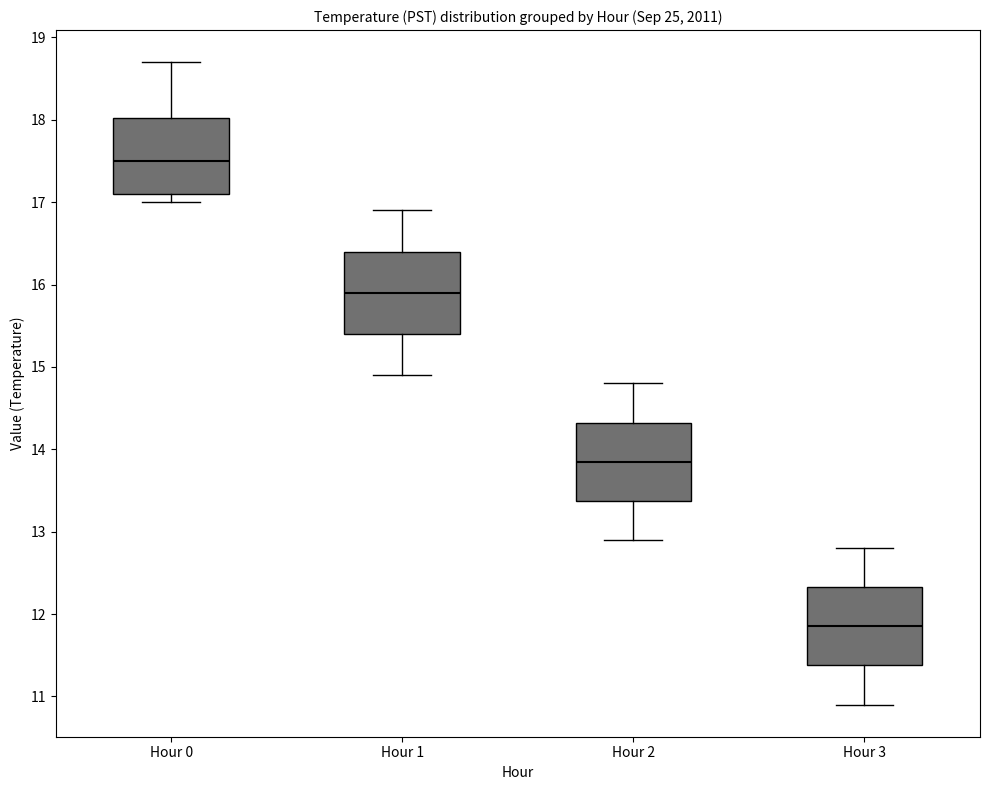

Reading left to right, transcribe this box plot: for each box, give where its median line is, the range the box spans, and where its two whiskers end, as read against the y-axis. The values are not printed on the chart, so give them approximately, as read against the axis.

Hour 0: median 17.5, box 17.1 to 18.0, whiskers 17.0 to 18.7
Hour 1: median 15.9, box 15.4 to 16.4, whiskers 14.9 to 16.9
Hour 2: median 13.9, box 13.4 to 14.3, whiskers 12.9 to 14.8
Hour 3: median 11.9, box 11.4 to 12.3, whiskers 10.9 to 12.8